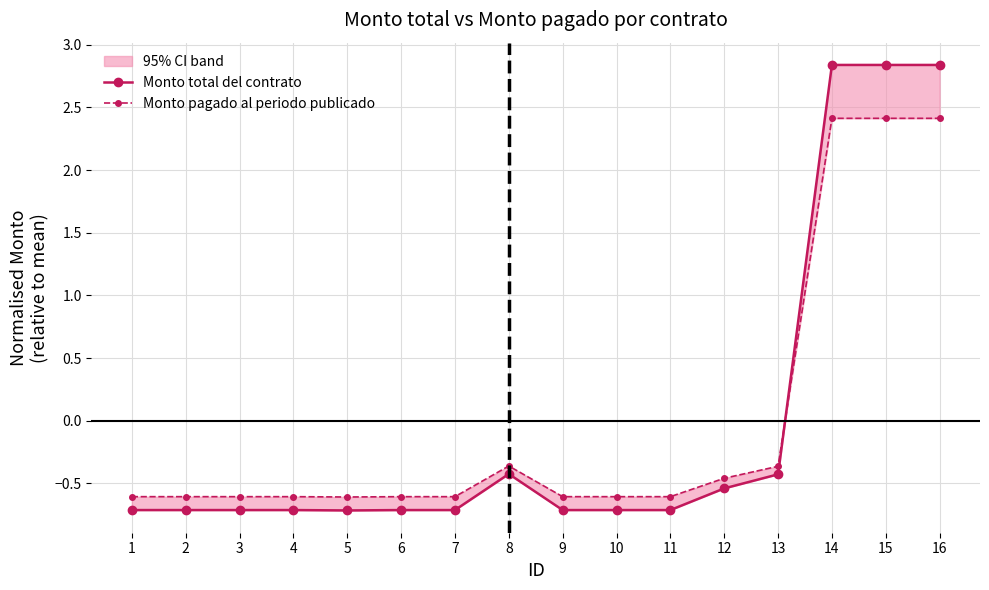

What is the maximum value for Monto pagado al periodo publicado?

2.4